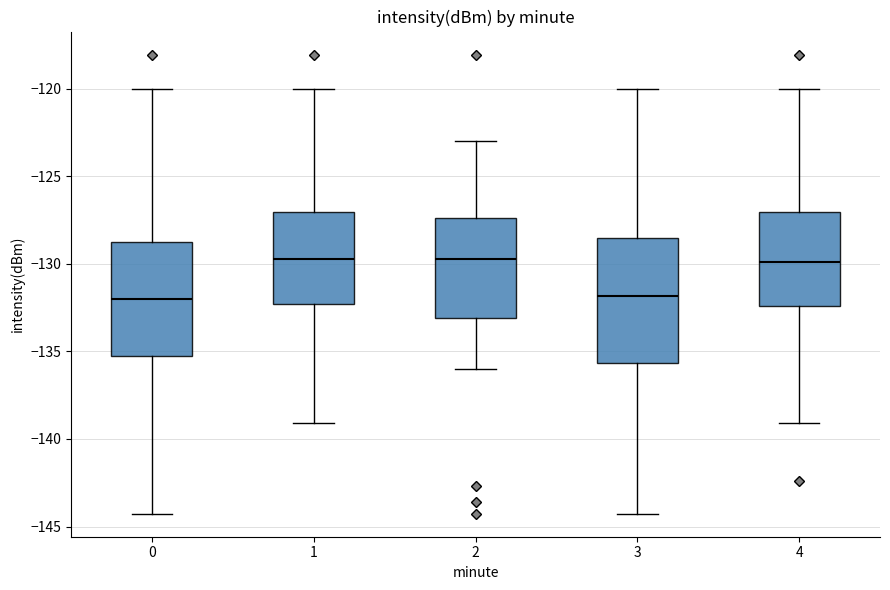

Where does the lower whisker of the box at x = 2 end on the y-axis? The values are not printed on the chart, so give them approximately, as read against the axis.

-136.0